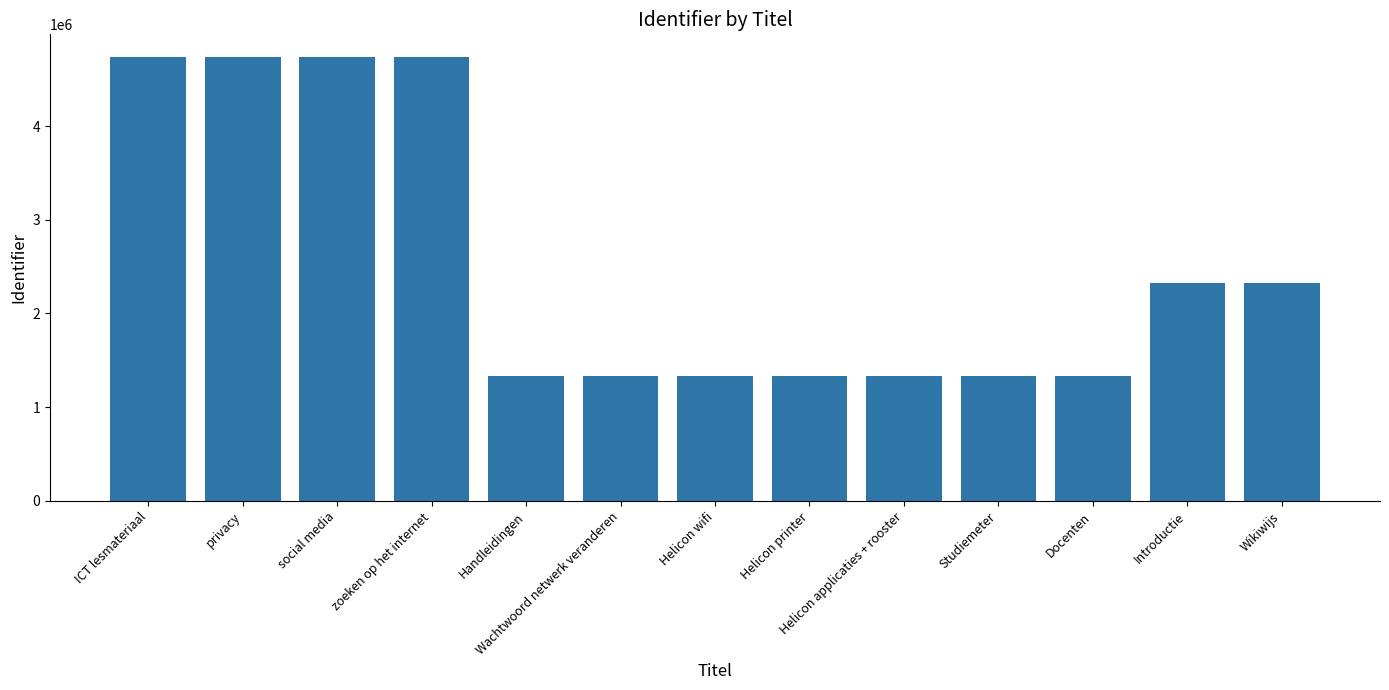

How many bars are there in total?

13